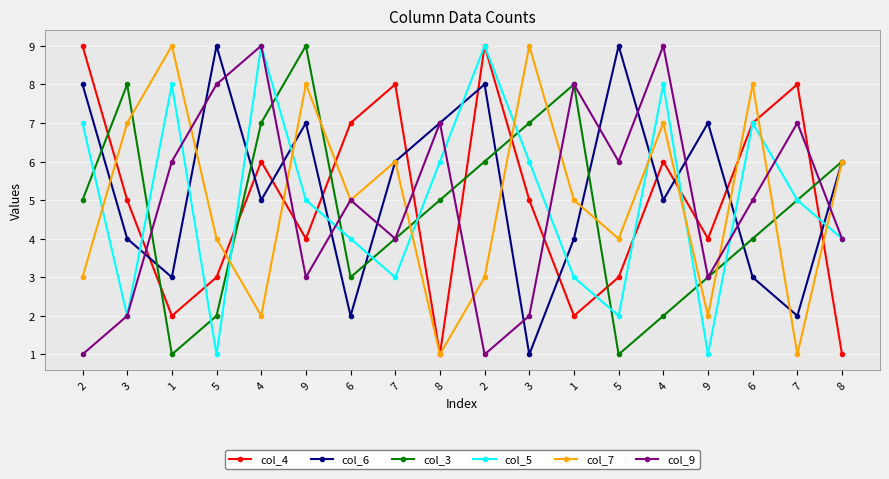

Count the number of data series in this chart.

6